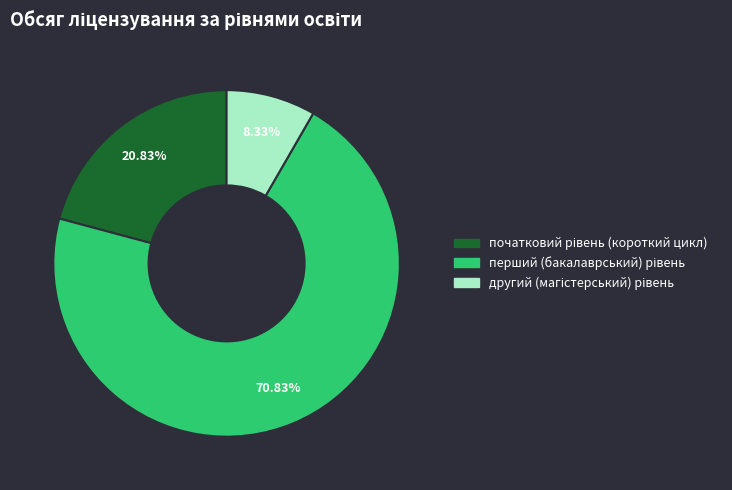

Is there any slice that represents more than half of the pie?

Yes